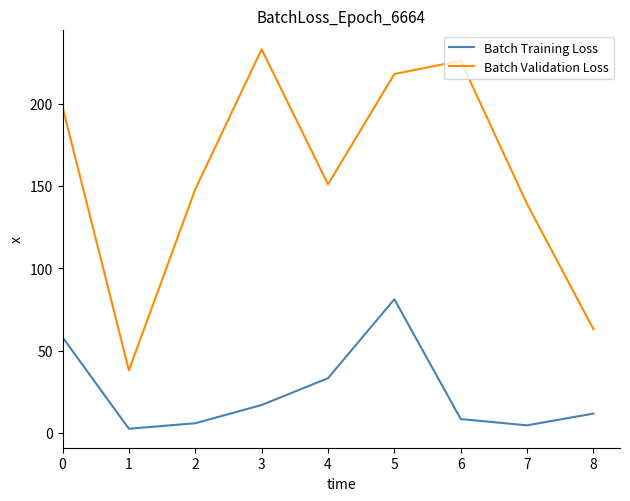

Is the value of Batch Validation Loss at 6 greater than the value of Batch Training Loss at 6?

Yes